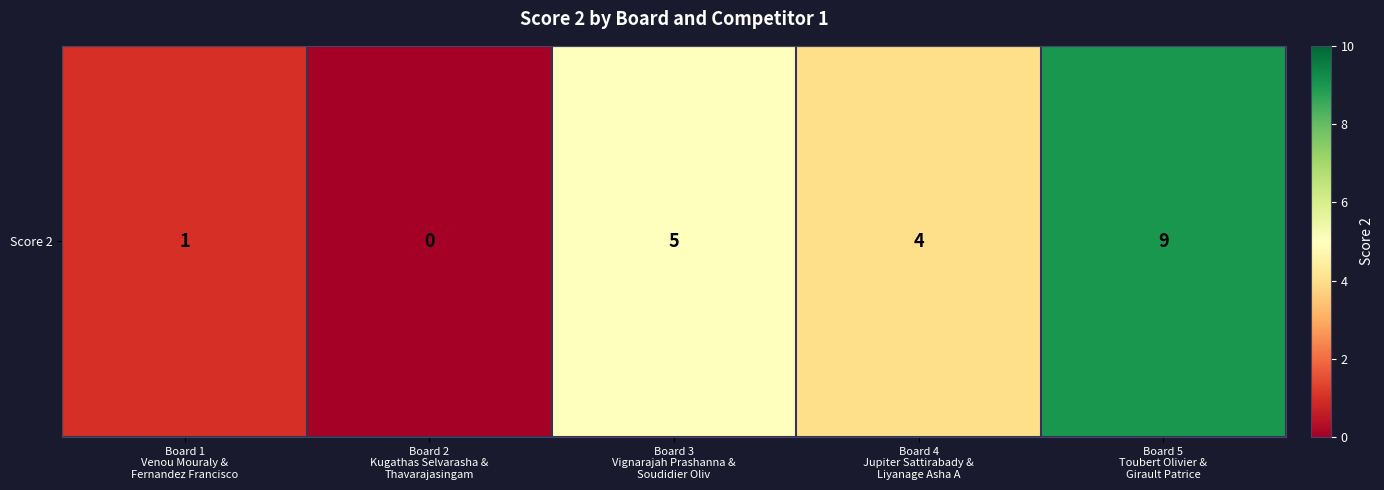

What is the ratio of the value at Board 1
Venou Mouraly &
Fernandez Francisco to the value at Board 4
Jupiter Sattirabady &
Liyanage Asha A?

0.2